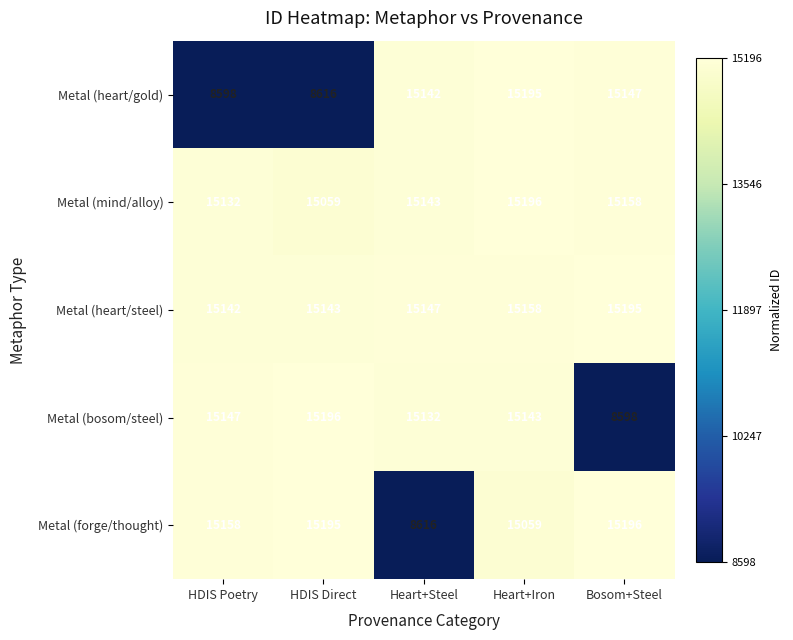

Reading left to right, list all the values displayed in this chart.

Metal (heart/gold): HDIS Poetry=8598	HDIS Direct=8616	Heart+Steel=15142	Heart+Iron=15195	Bosom+Steel=15147
Metal (mind/alloy): HDIS Poetry=15132	HDIS Direct=15059	Heart+Steel=15143	Heart+Iron=15196	Bosom+Steel=15158
Metal (heart/steel): HDIS Poetry=15142	HDIS Direct=15143	Heart+Steel=15147	Heart+Iron=15158	Bosom+Steel=15195
Metal (bosom/steel): HDIS Poetry=15147	HDIS Direct=15196	Heart+Steel=15132	Heart+Iron=15143	Bosom+Steel=8598
Metal (forge/thought): HDIS Poetry=15158	HDIS Direct=15195	Heart+Steel=8616	Heart+Iron=15059	Bosom+Steel=15196